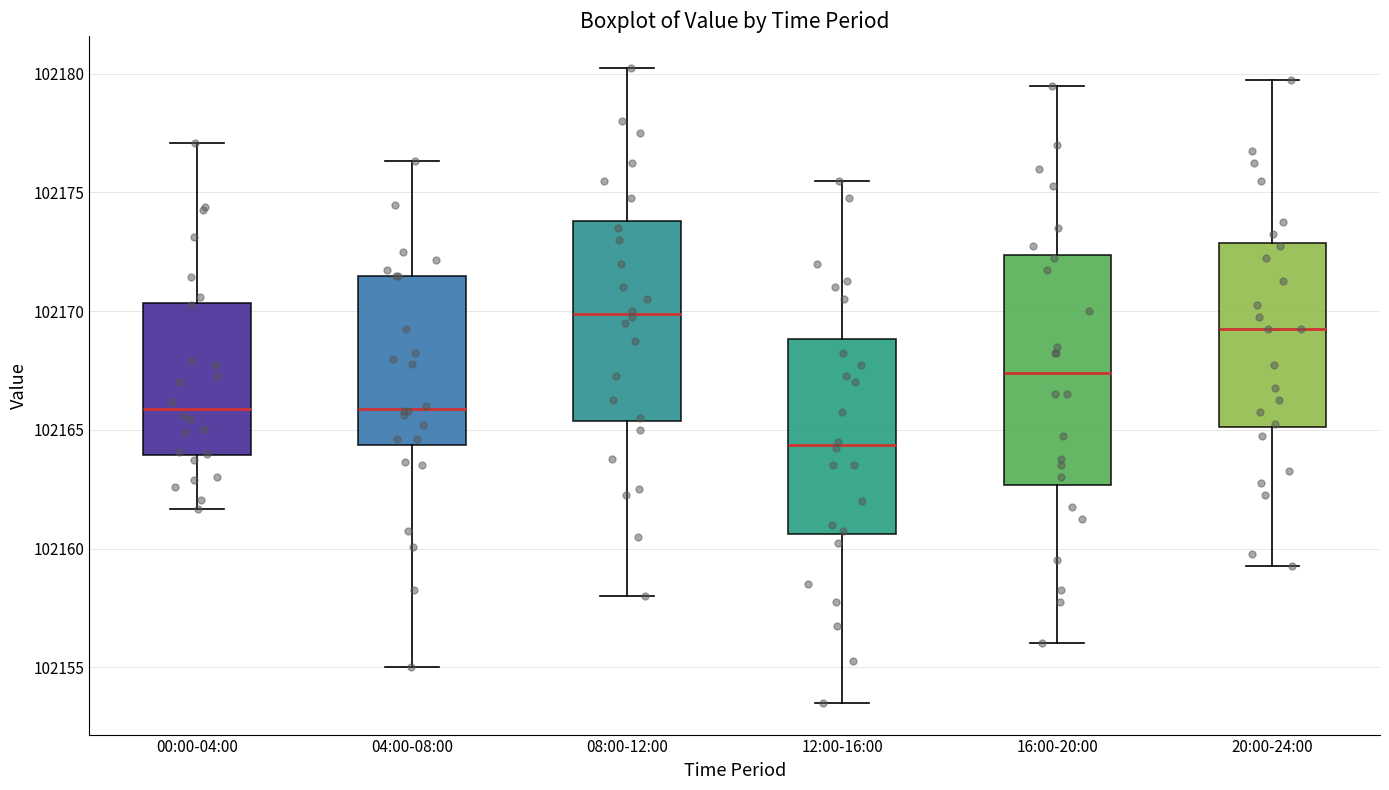

Which box has the highest median line?

08:00-12:00